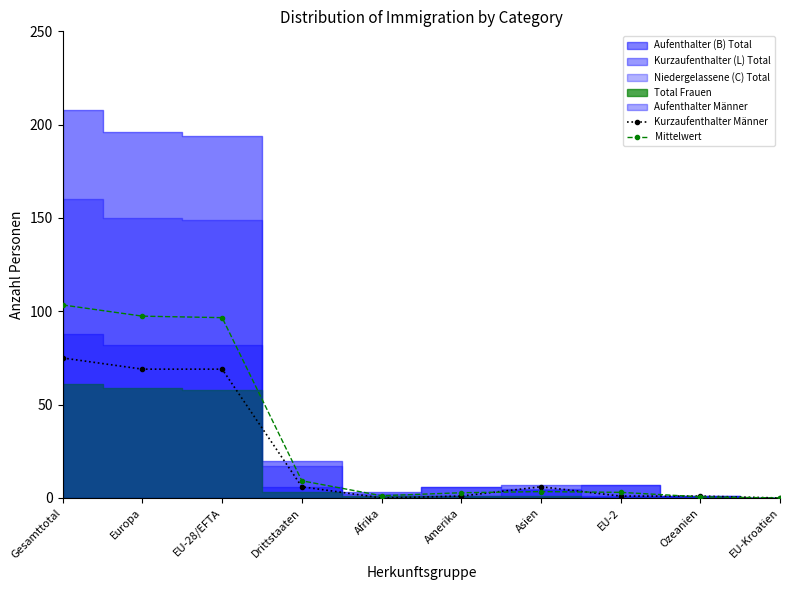

Is the value of Kurzaufenthalter Männer at Drittstaaten greater than the value of Mittelwert at Ozeanien?

Yes